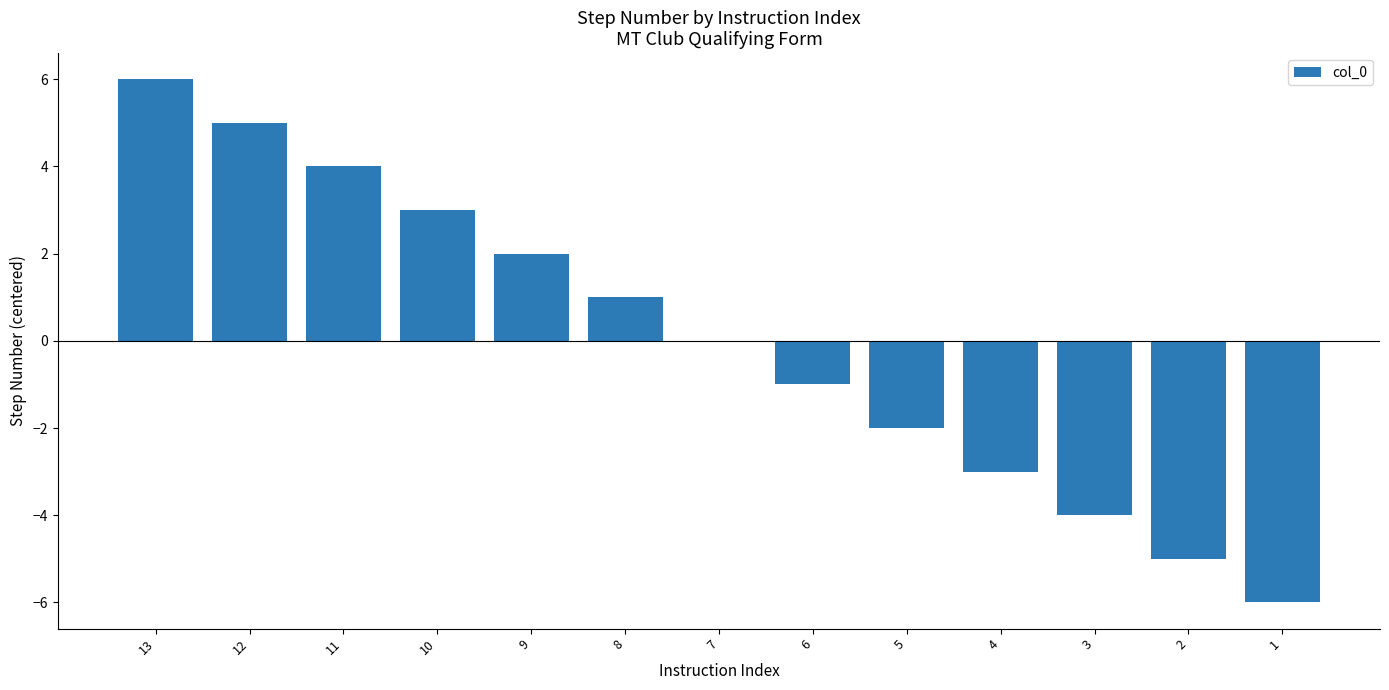

At which category does the chart reach its peak across all series?

13